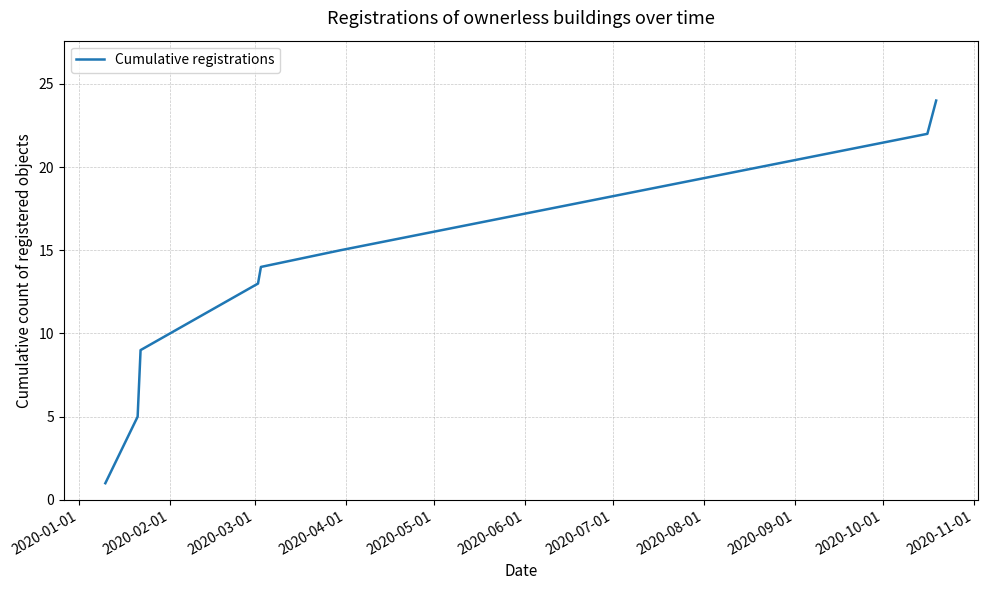

What is the difference between the second highest and second lowest values?

17